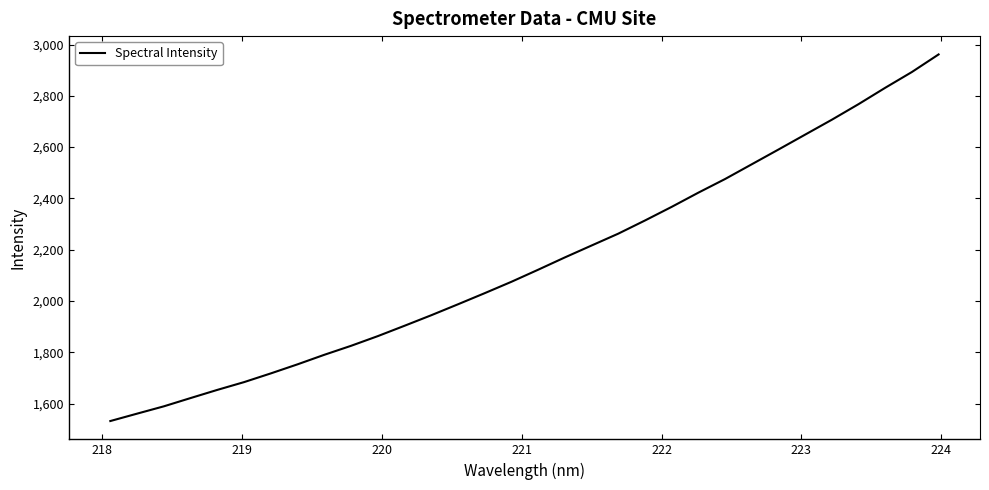

What is the difference between the second highest and second lowest values?

1331.7